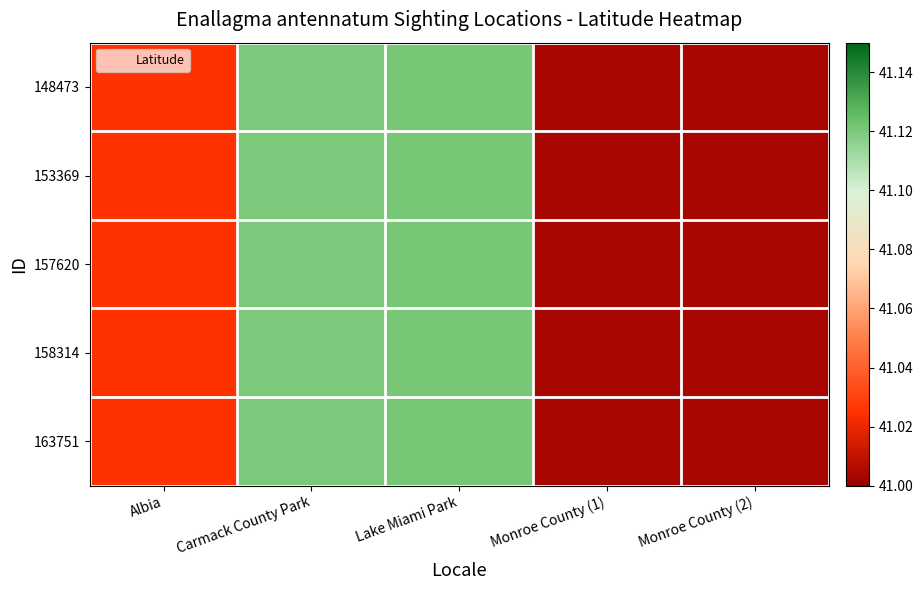

Reading left to right, transcribe all the data shown in this chart.

148473: Albia=41.0	Carmack County Park=41.1	Lake Miami Park=41.1	Monroe County (1)=41.0	Monroe County (2)=41.0
153369: Albia=41.0	Carmack County Park=41.1	Lake Miami Park=41.1	Monroe County (1)=41.0	Monroe County (2)=41.0
157620: Albia=41.0	Carmack County Park=41.1	Lake Miami Park=41.1	Monroe County (1)=41.0	Monroe County (2)=41.0
158314: Albia=41.0	Carmack County Park=41.1	Lake Miami Park=41.1	Monroe County (1)=41.0	Monroe County (2)=41.0
163751: Albia=41.0	Carmack County Park=41.1	Lake Miami Park=41.1	Monroe County (1)=41.0	Monroe County (2)=41.0